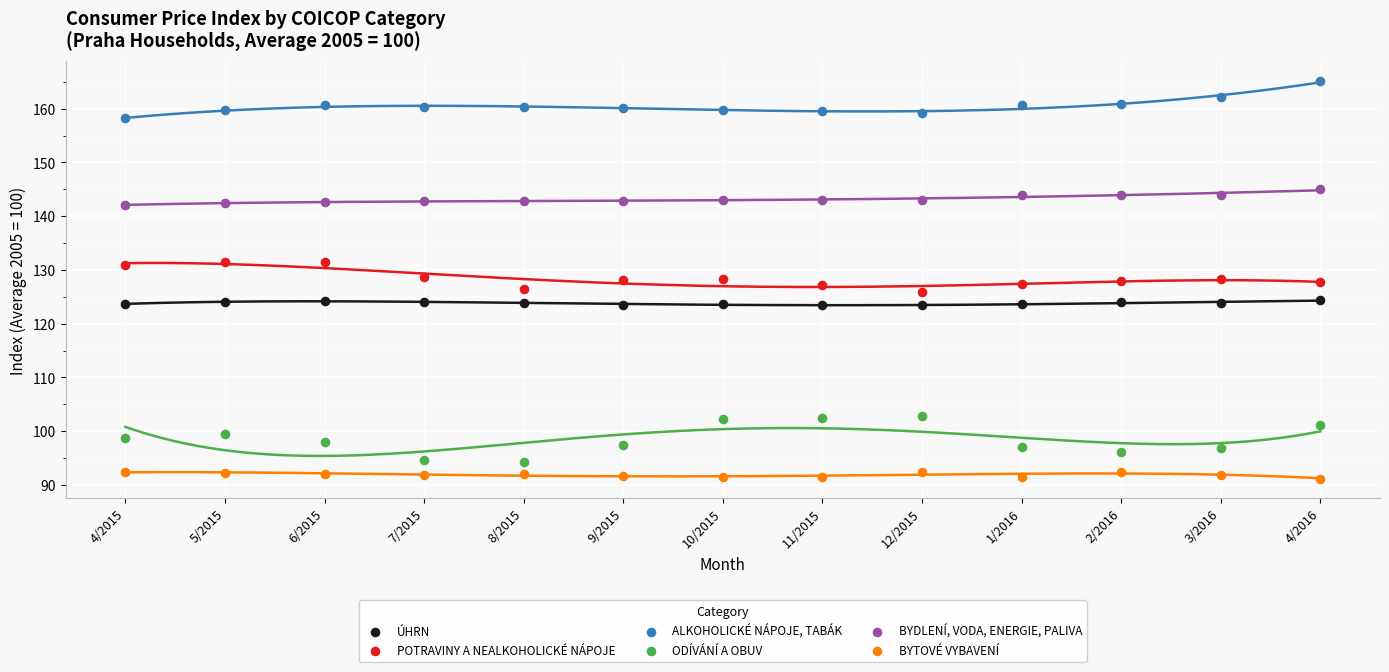

Which series has the widest spread of Y values?

ODÍVÁNÍ A OBUV